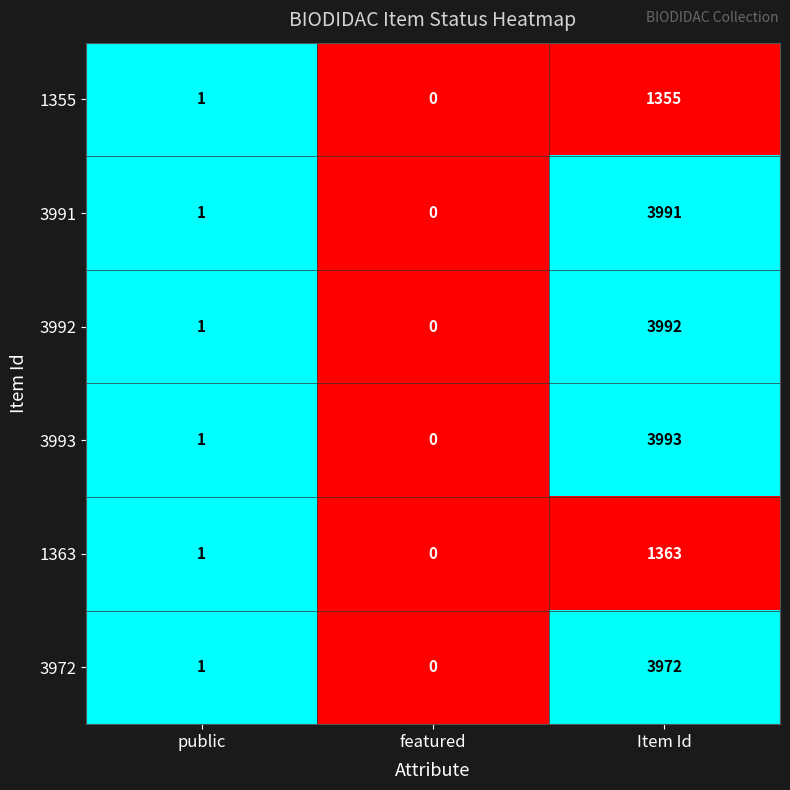

List the series in order of their peak value, lowest first.

1355, 1363, 3972, 3991, 3992, 3993